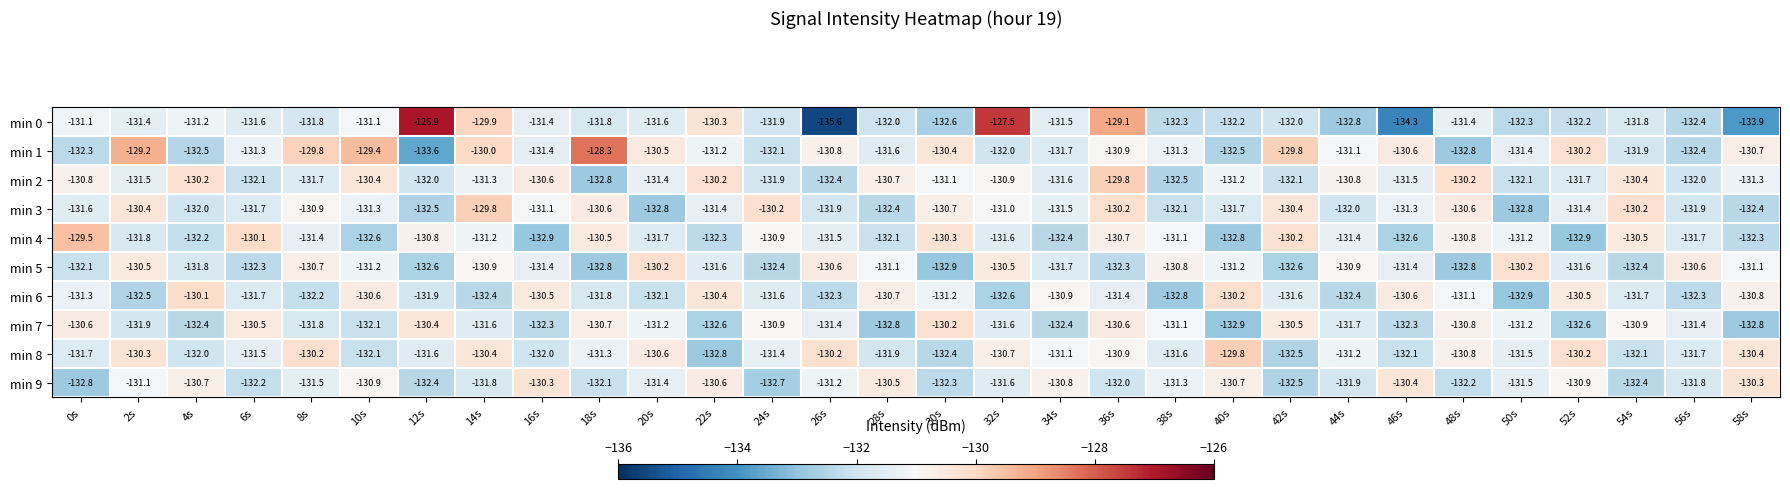

Is it true that min 9 equals -132.4 at 12s?

True